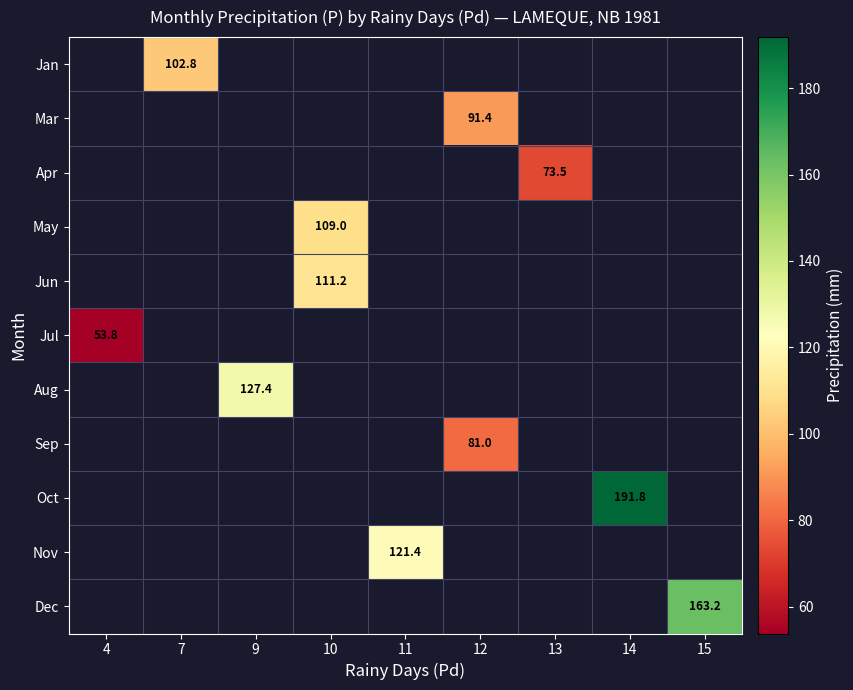

The Apr series shows 118.7 at 13. True or false?

False